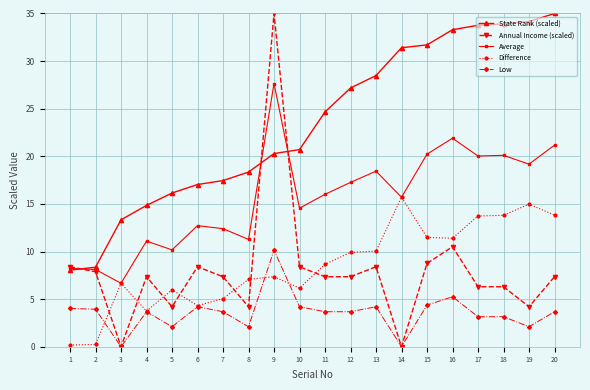

What is the sum of the Difference values at 18 and 1?

14.0